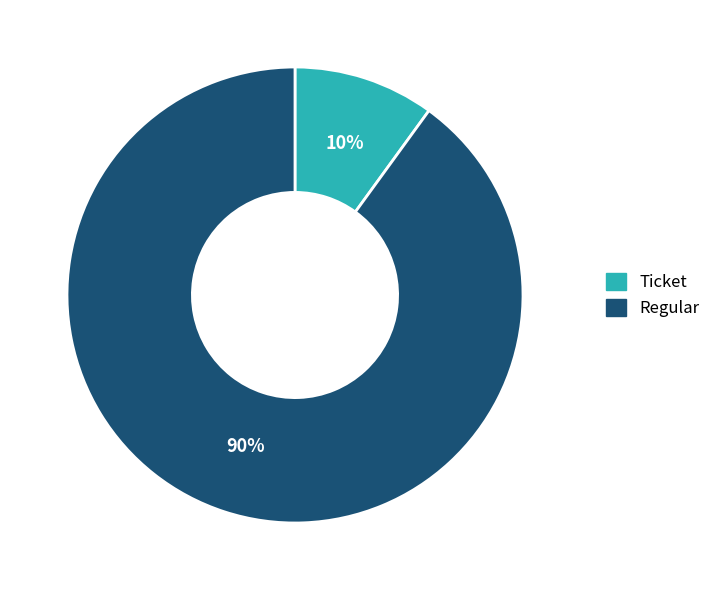

Which category accounts for the majority?

Regular